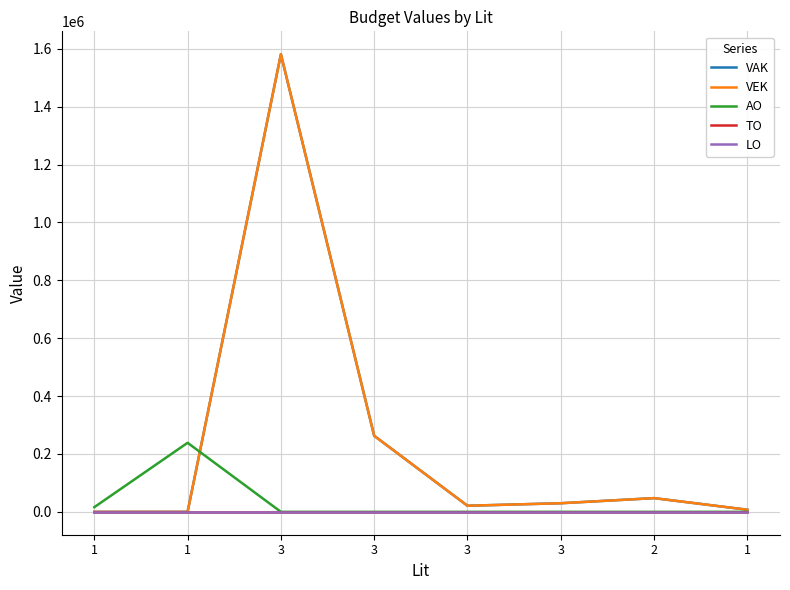

Is this an area chart (filled region under the line)?

No